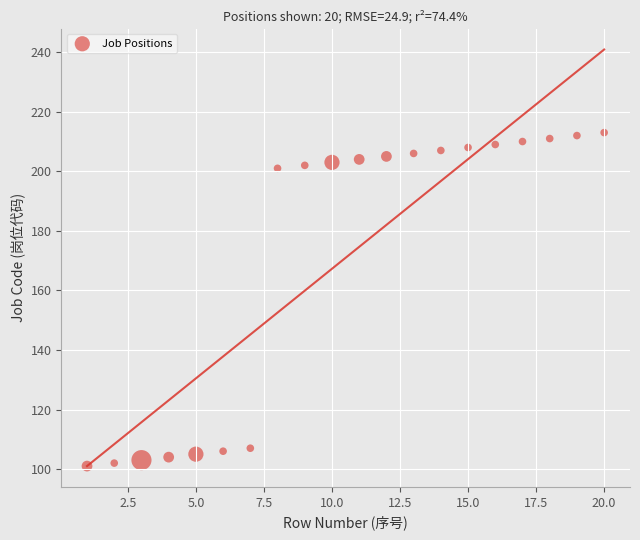

What is the range of X values (max minus min)?

19